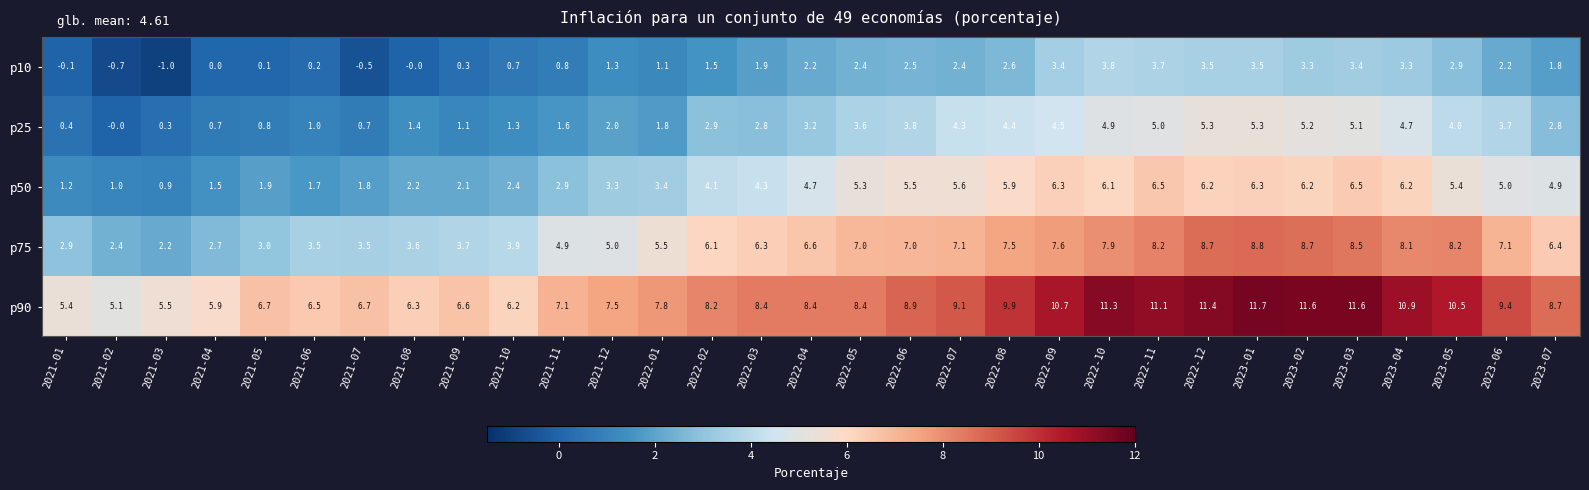

What is the maximum value shown in the chart?

11.7